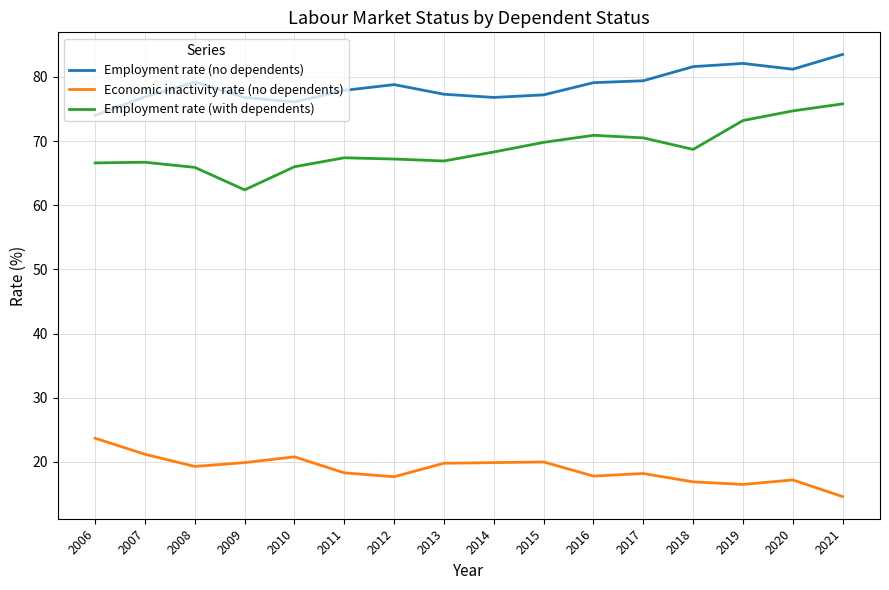

True or false: Employment rate (no dependents) has more than 2 interior local peaks.

True